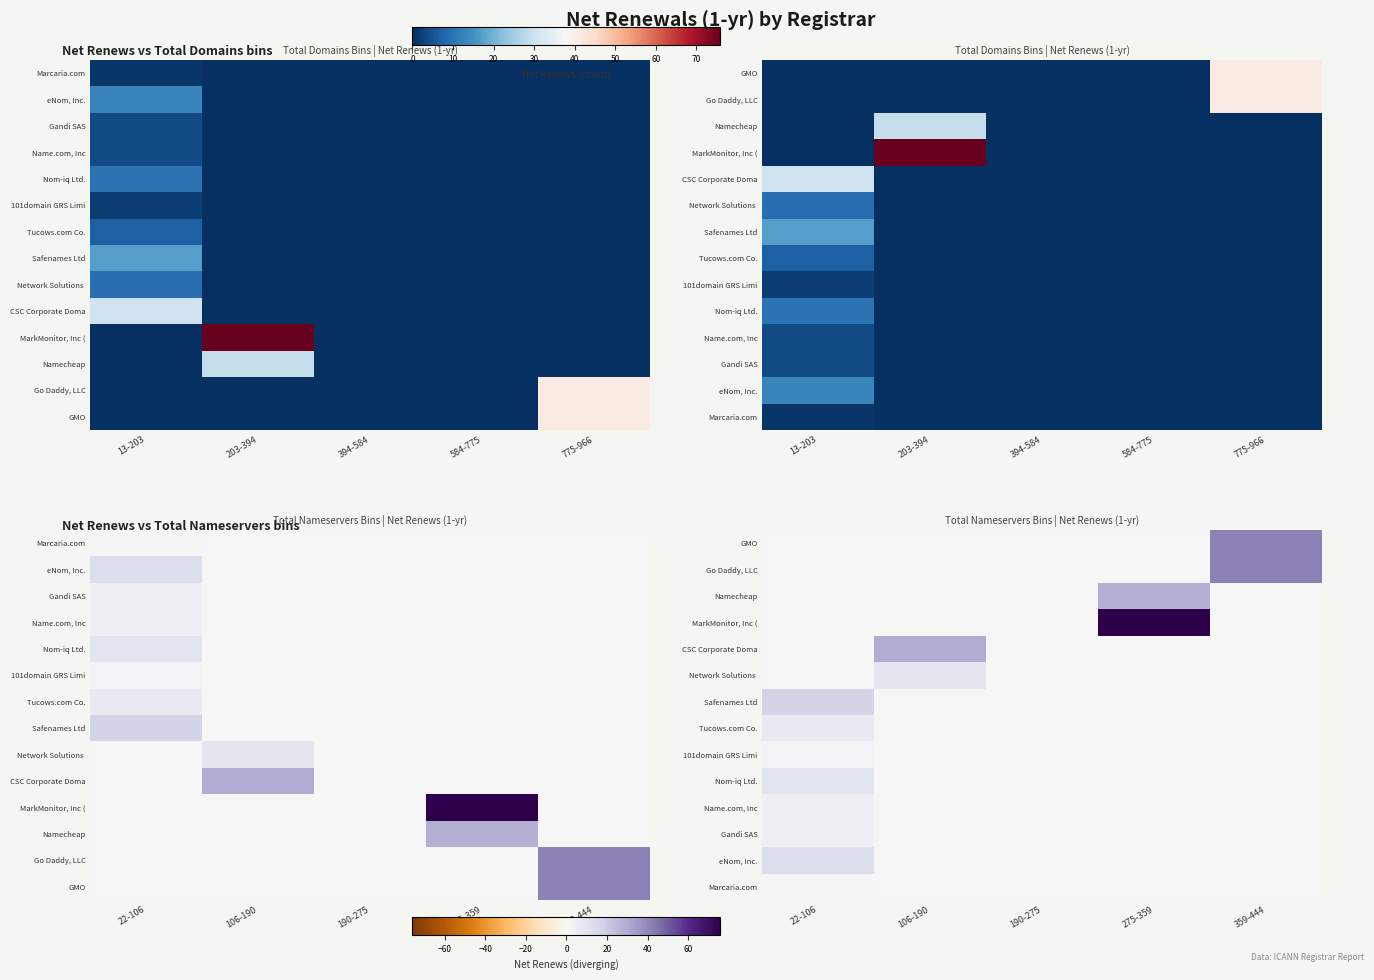

At 275-359, list the series in order from smallest to largest.

GMO, Go Daddy, LLC, CSC Corporate Doma, Network Solutions, Safenames Ltd, Tucows.com Co., 101domain GRS Limi, Nom-iq Ltd., Name.com, Inc, Gandi SAS, eNom, Inc., Marcaria.com, Namecheap, MarkMonitor, Inc (